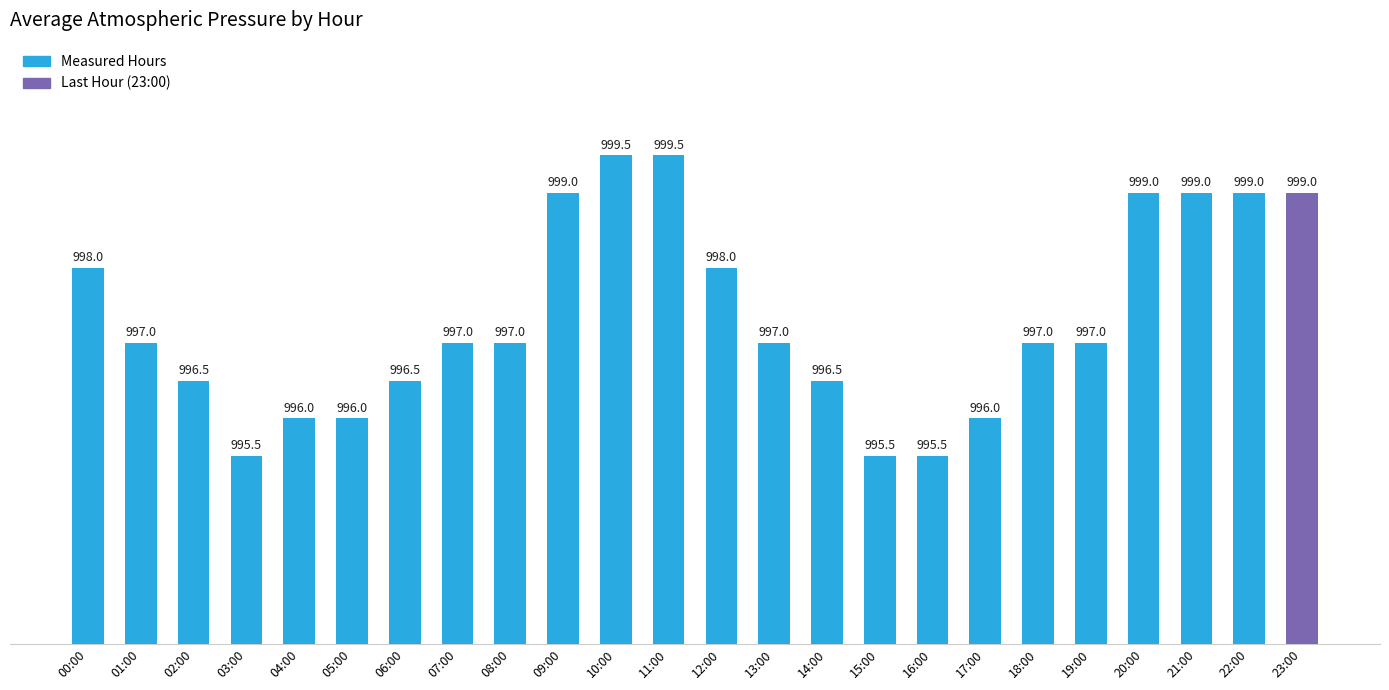

Is it true that the value at 22:00 is 999.0?

True